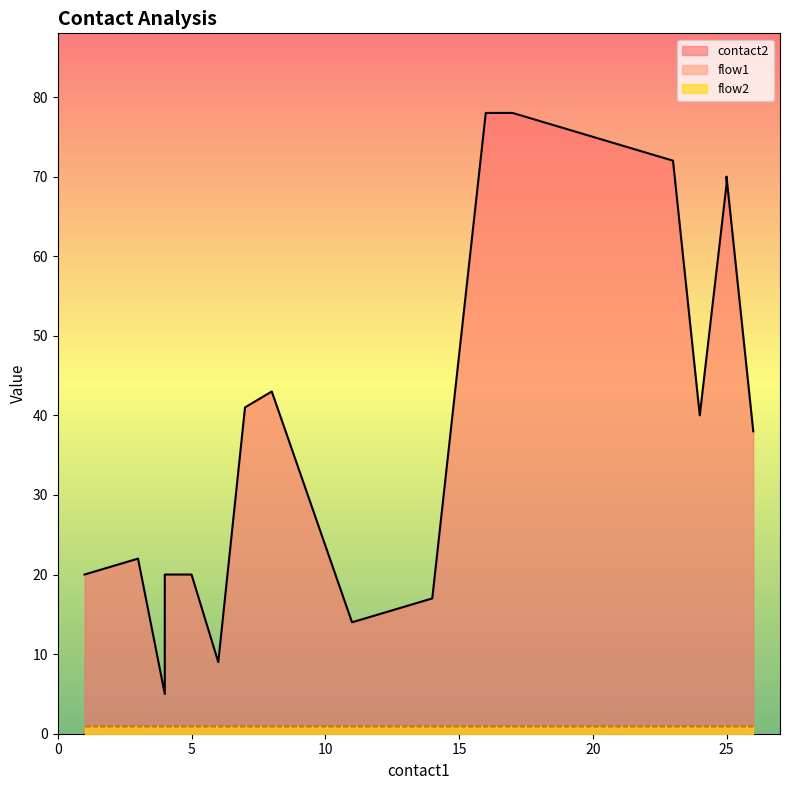

How many lines are shown in the chart?

3